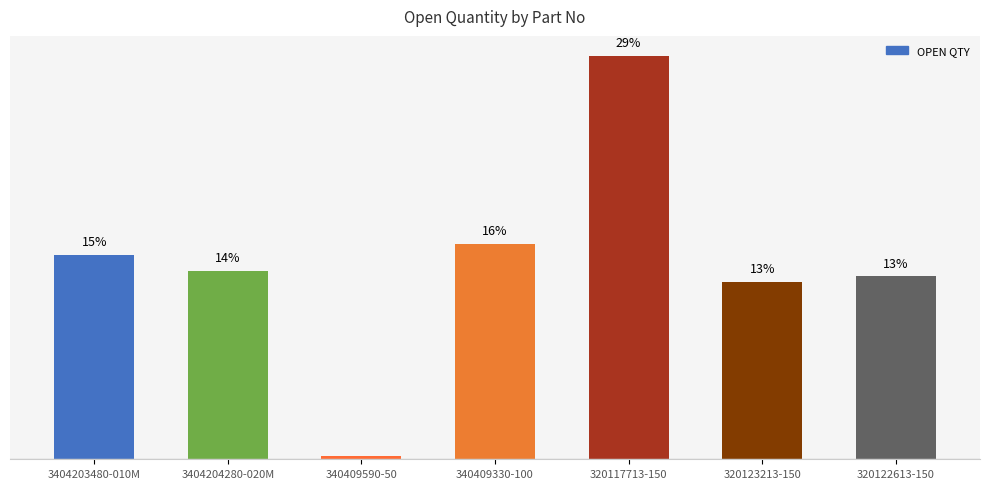

Rank the categories by value from lowest to highest.

340409590-50, 320123213-150, 320122613-150, 3404204280-020M, 3404203480-010M, 340409330-100, 320117713-150